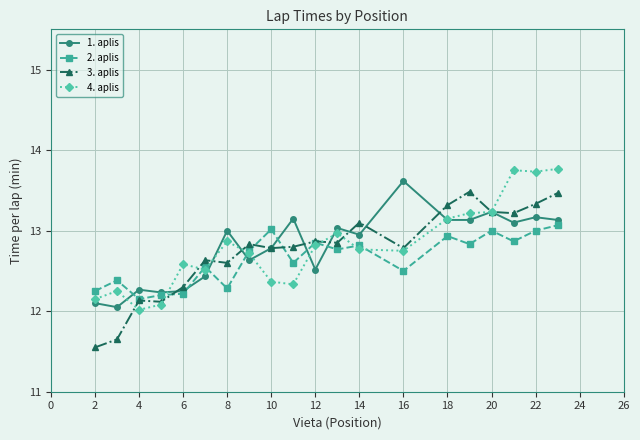

What is the maximum value for 3. aplis?

13.5